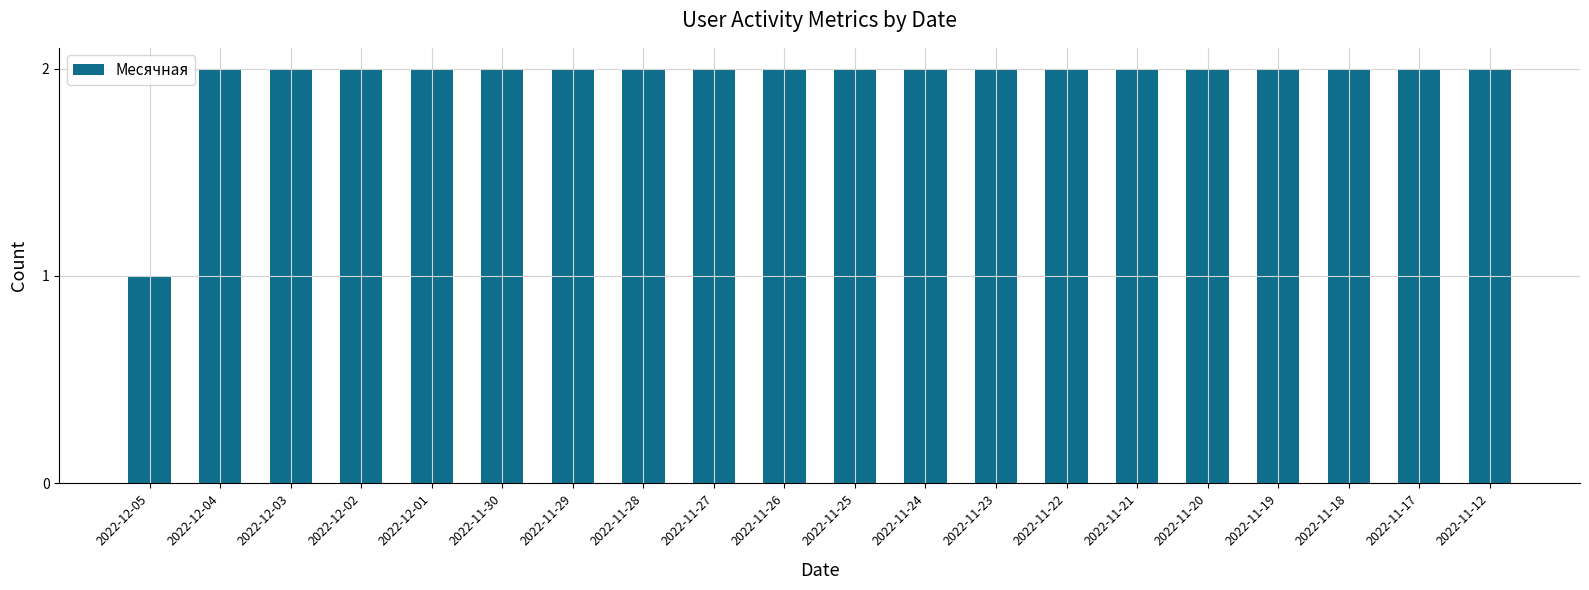

What is the value of the 10th bar from the left?

2